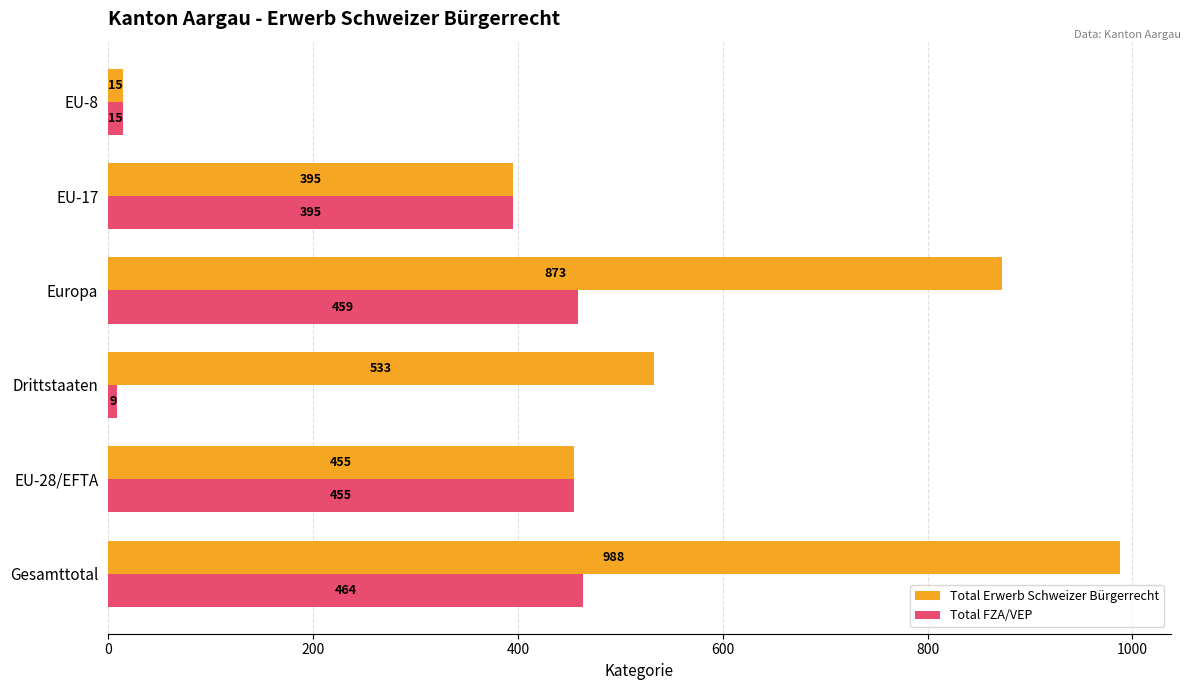

At which label does Total FZA/VEP reach its minimum?

Drittstaaten